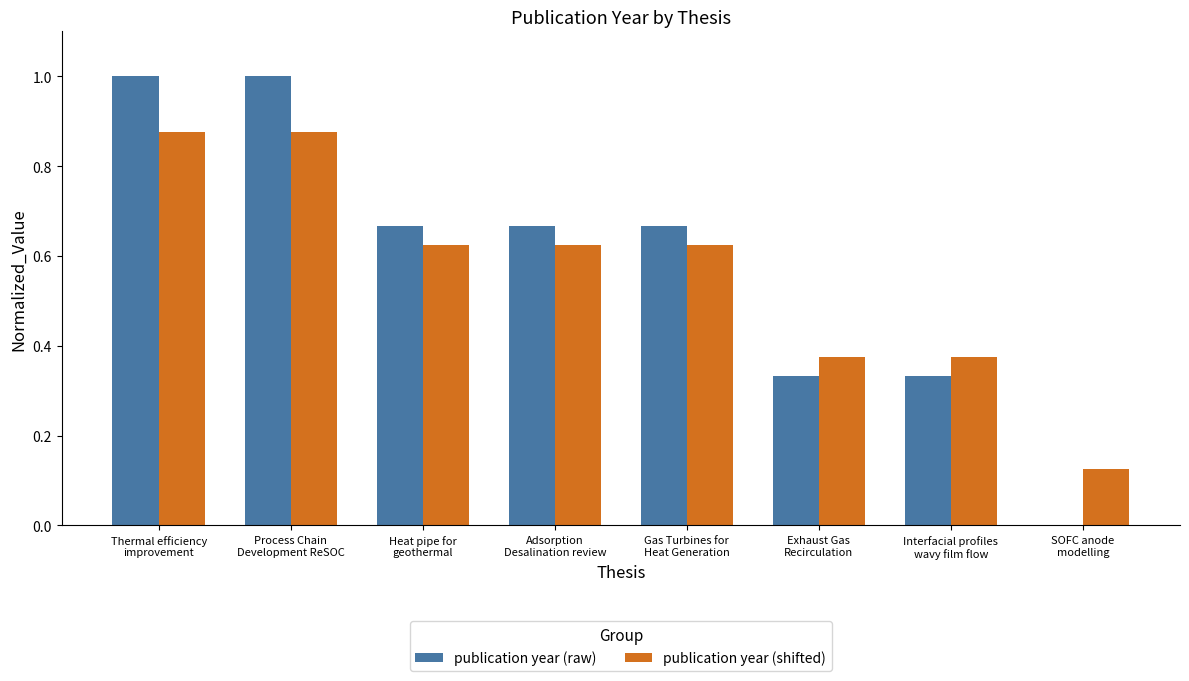

What is the sum of all publication year (shifted) values?

4.5